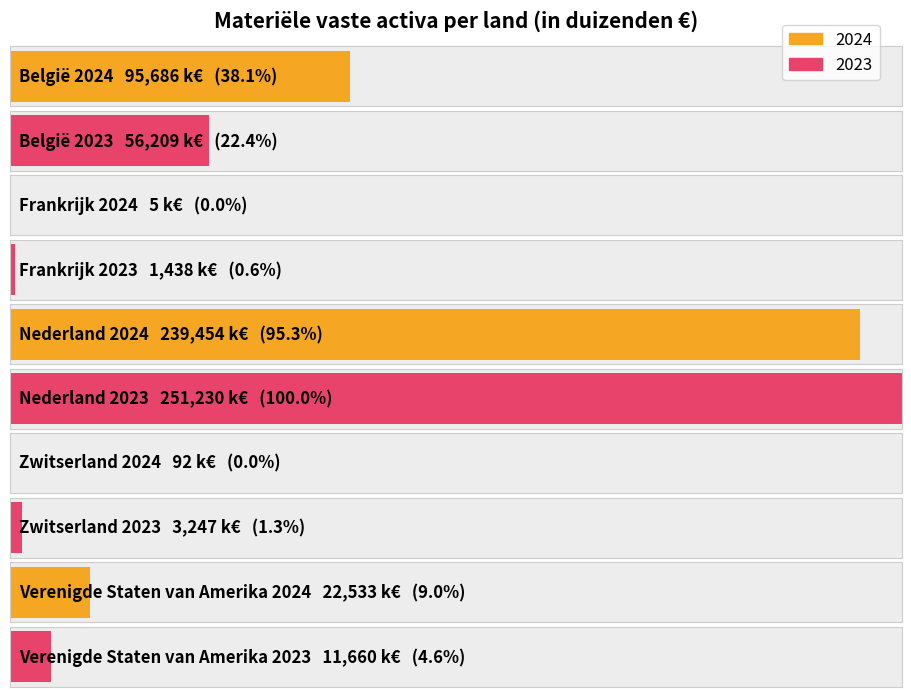

How many data points in 2023 are above 11660?

2